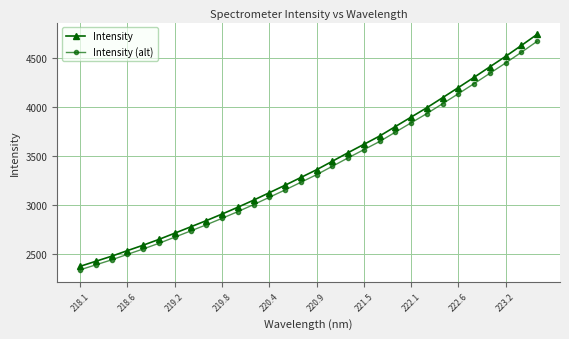

True or false: Intensity (alt) has more than 2 points higher than both neighbors.

False